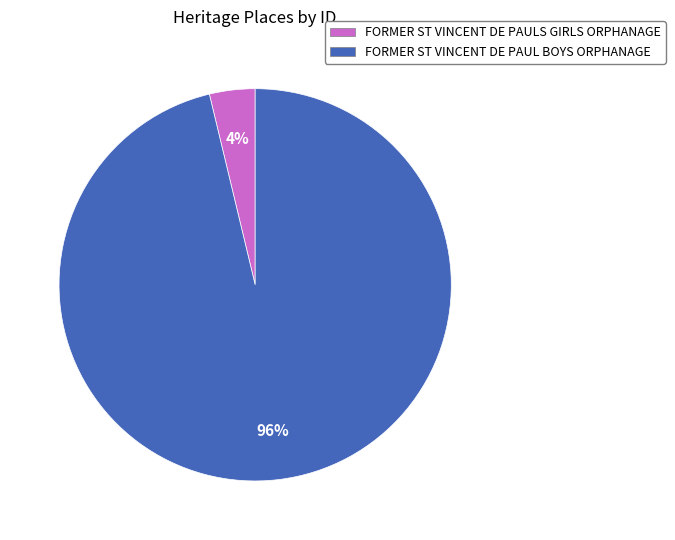

To the nearest percent, what is the average slice percentage?

50%